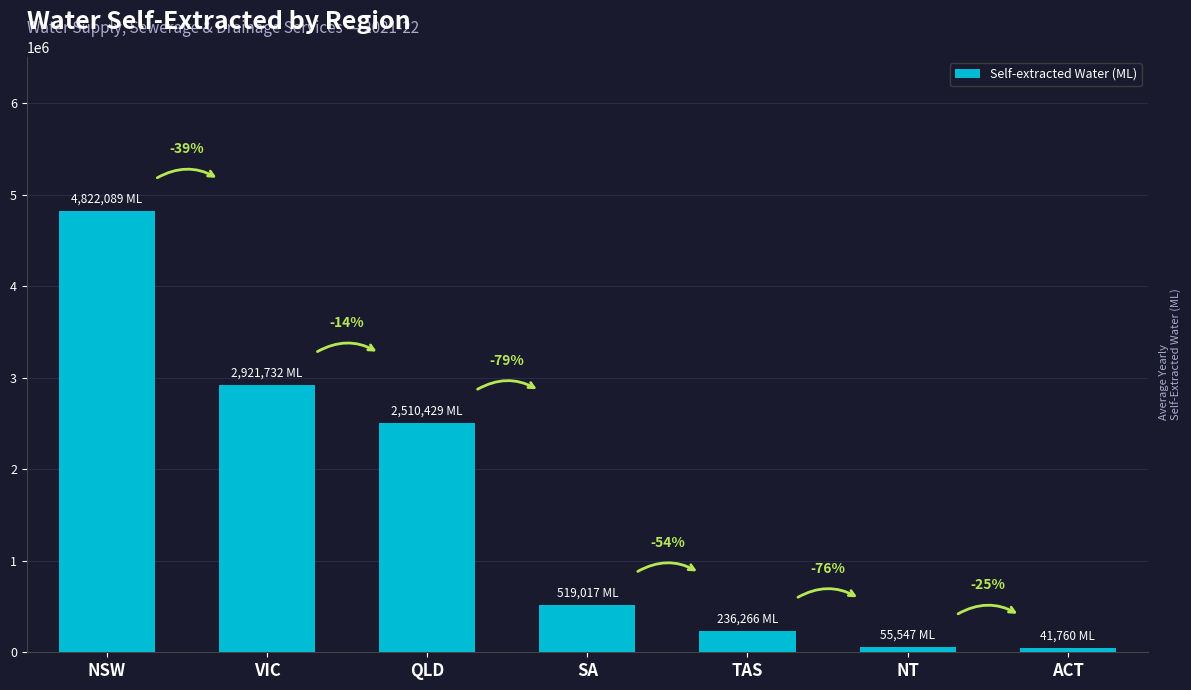

Are the bars horizontal?

No